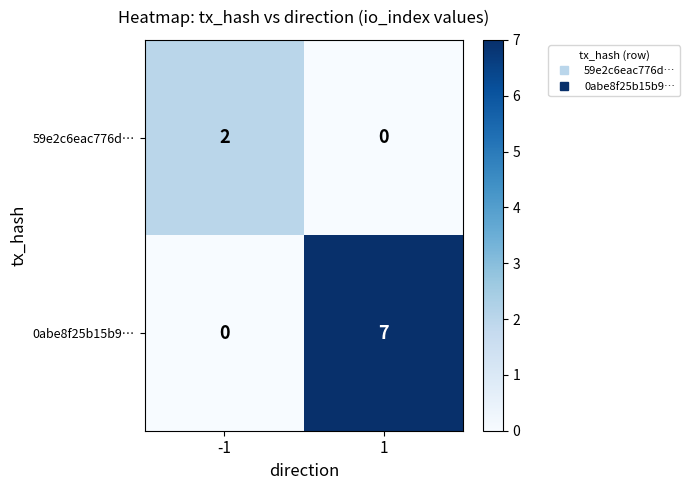

Reading right to left, transcribe all the data shown in this chart.

59e2c6eac776d…: 1=0	-1=2
0abe8f25b15b9…: 1=7	-1=0